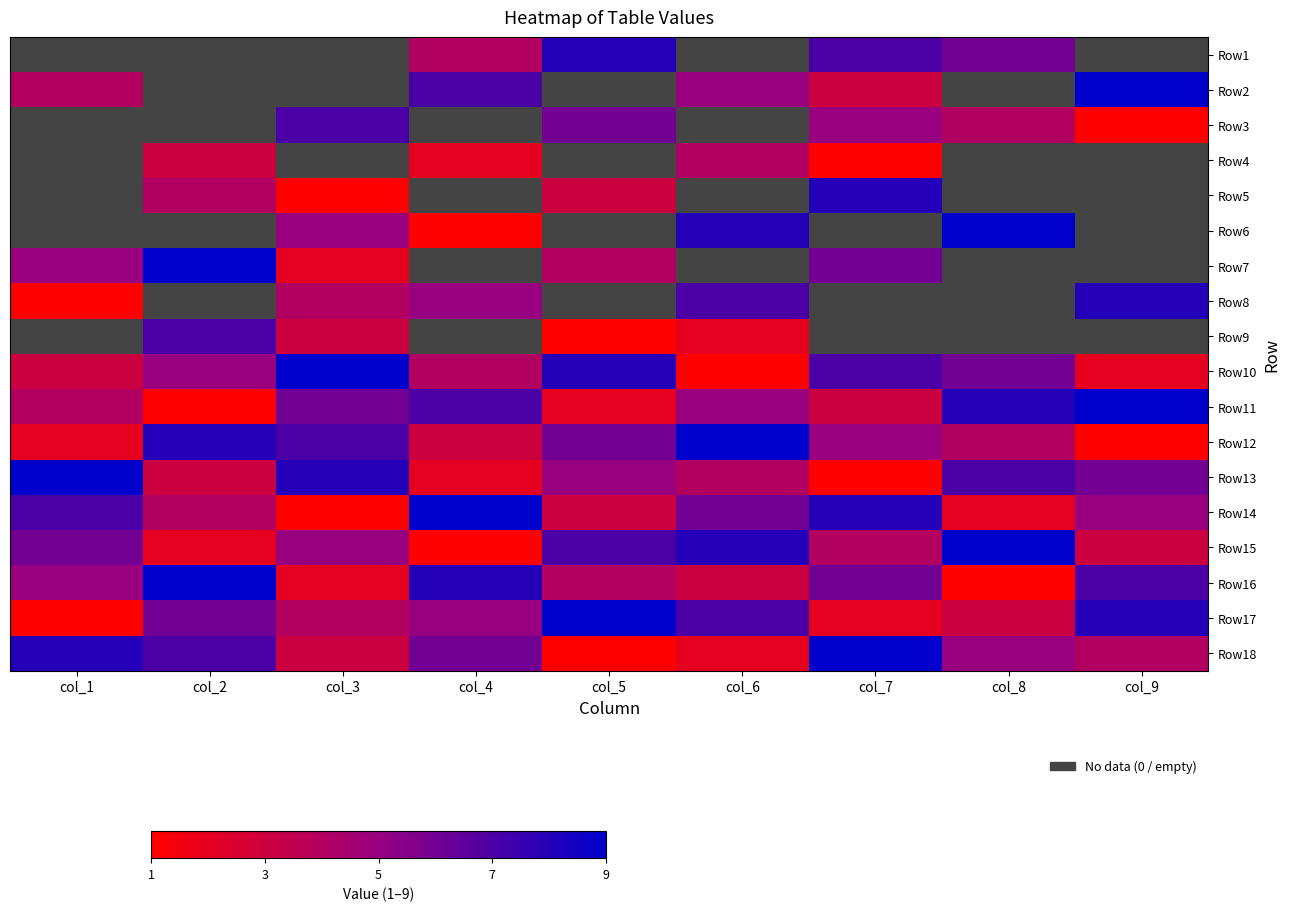

Reading right to left, list all the values displayed in this chart.

Row1: col_9=0	col_8=6	col_7=7	col_6=0	col_5=8	col_4=4	col_3=0	col_2=0	col_1=0
Row2: col_9=9	col_8=0	col_7=3	col_6=5	col_5=0	col_4=7	col_3=0	col_2=0	col_1=4
Row3: col_9=1	col_8=4	col_7=5	col_6=0	col_5=6	col_4=0	col_3=7	col_2=0	col_1=0
Row4: col_9=0	col_8=0	col_7=1	col_6=4	col_5=0	col_4=2	col_3=0	col_2=3	col_1=0
Row5: col_9=0	col_8=0	col_7=8	col_6=0	col_5=3	col_4=0	col_3=1	col_2=4	col_1=0
Row6: col_9=0	col_8=9	col_7=0	col_6=8	col_5=0	col_4=1	col_3=5	col_2=0	col_1=0
Row7: col_9=0	col_8=0	col_7=6	col_6=0	col_5=4	col_4=0	col_3=2	col_2=9	col_1=5
Row8: col_9=8	col_8=0	col_7=0	col_6=7	col_5=0	col_4=5	col_3=4	col_2=0	col_1=1
Row9: col_9=0	col_8=0	col_7=0	col_6=2	col_5=1	col_4=0	col_3=3	col_2=7	col_1=0
Row10: col_9=2	col_8=6	col_7=7	col_6=1	col_5=8	col_4=4	col_3=9	col_2=5	col_1=3
Row11: col_9=9	col_8=8	col_7=3	col_6=5	col_5=2	col_4=7	col_3=6	col_2=1	col_1=4
Row12: col_9=1	col_8=4	col_7=5	col_6=9	col_5=6	col_4=3	col_3=7	col_2=8	col_1=2
Row13: col_9=6	col_8=7	col_7=1	col_6=4	col_5=5	col_4=2	col_3=8	col_2=3	col_1=9
Row14: col_9=5	col_8=2	col_7=8	col_6=6	col_5=3	col_4=9	col_3=1	col_2=4	col_1=7
Row15: col_9=3	col_8=9	col_7=4	col_6=8	col_5=7	col_4=1	col_3=5	col_2=2	col_1=6
Row16: col_9=7	col_8=1	col_7=6	col_6=3	col_5=4	col_4=8	col_3=2	col_2=9	col_1=5
Row17: col_9=8	col_8=3	col_7=2	col_6=7	col_5=9	col_4=5	col_3=4	col_2=6	col_1=1
Row18: col_9=4	col_8=5	col_7=9	col_6=2	col_5=1	col_4=6	col_3=3	col_2=7	col_1=8